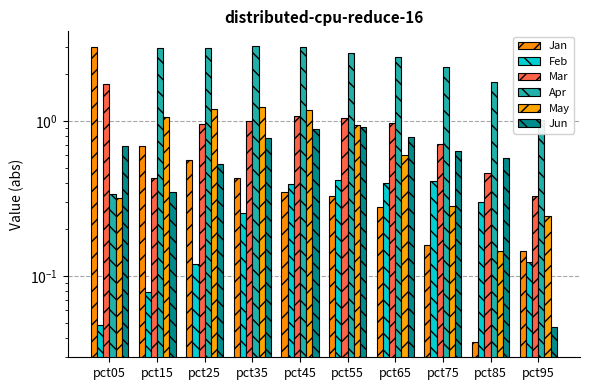

Which has a higher value, pct75 or pct65?

pct65